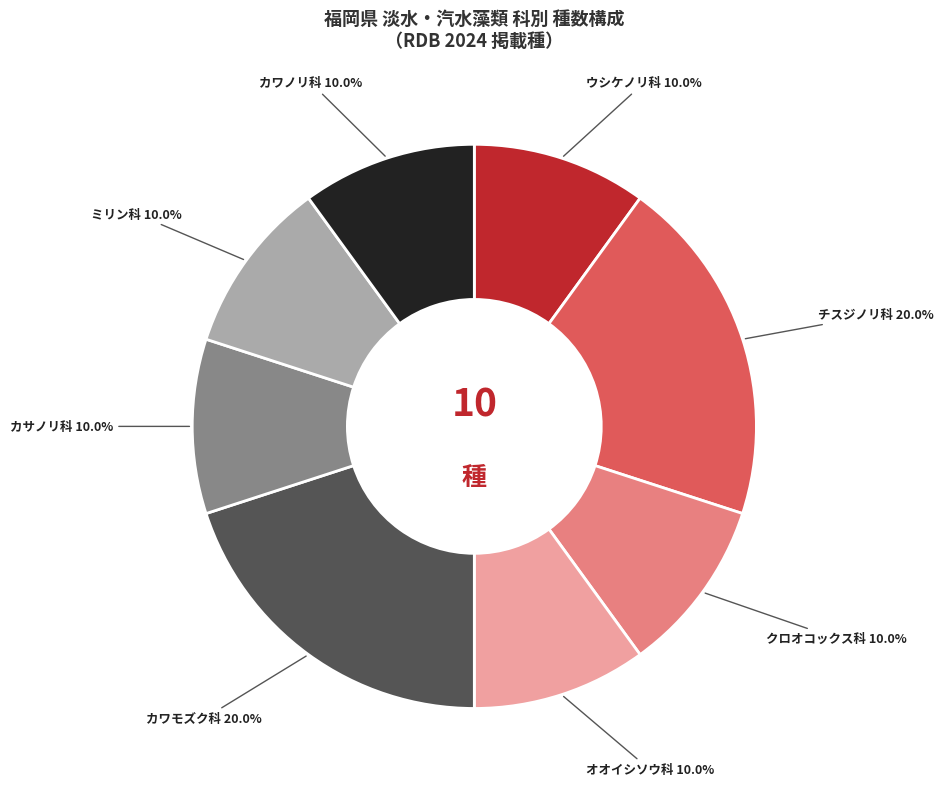

Does any single category account for the majority?

No